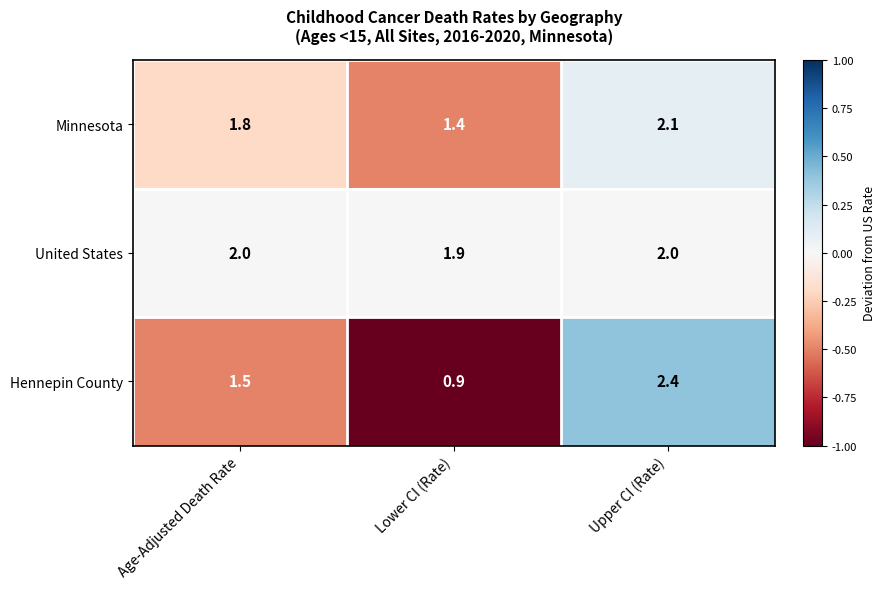

List the series in order of their overall mean, lowest first.

Hennepin County, Minnesota, United States